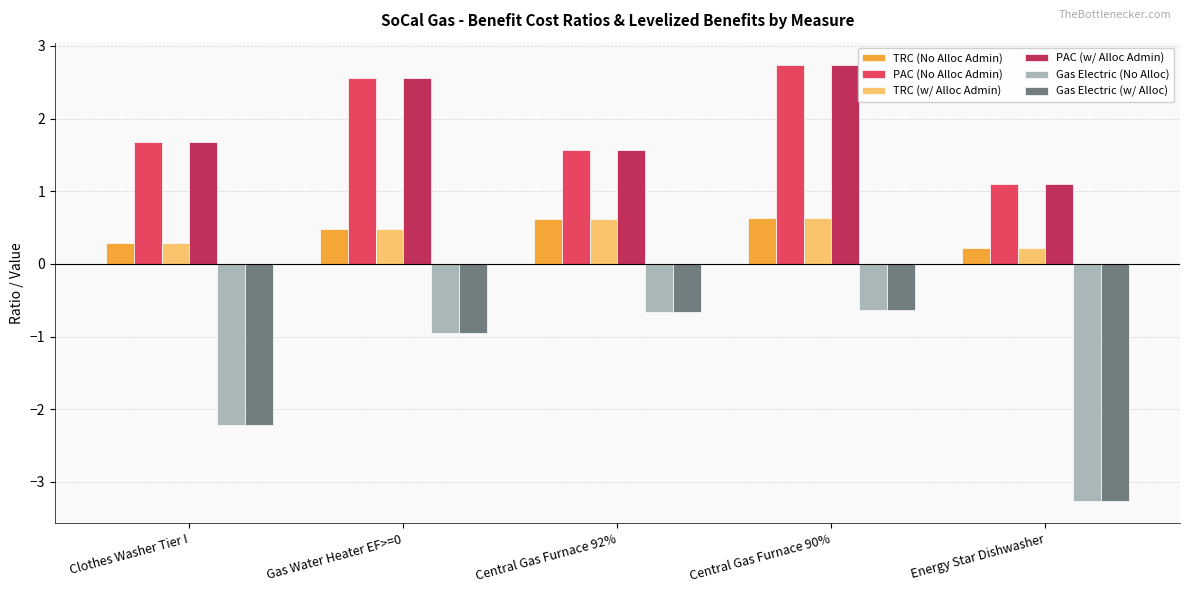

Is the value of TRC (w/ Alloc Admin) at Central Gas Furnace 90% greater than the value of Gas Electric (No Alloc) at Central Gas Furnace 92%?

Yes